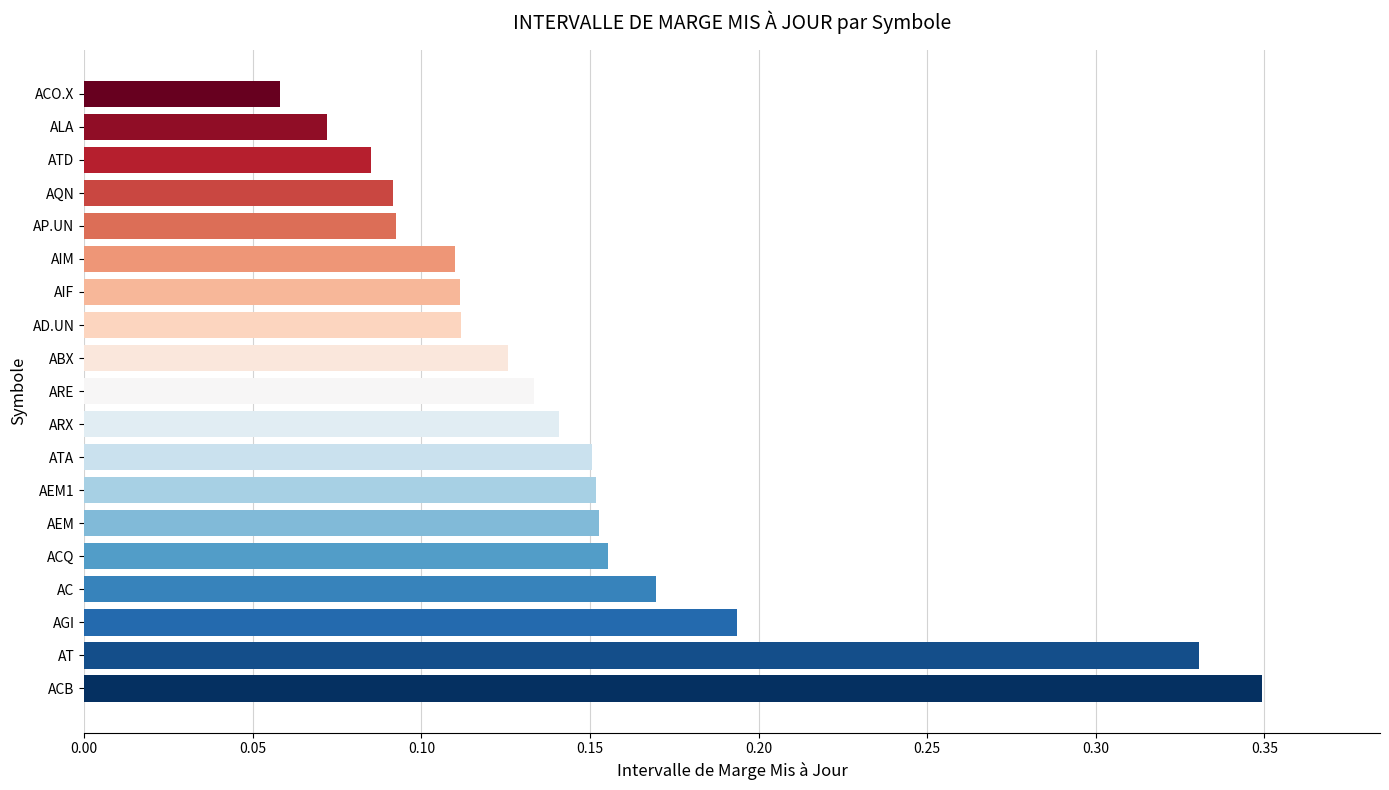

Where is the data nearest to the value 0?

ACO.X